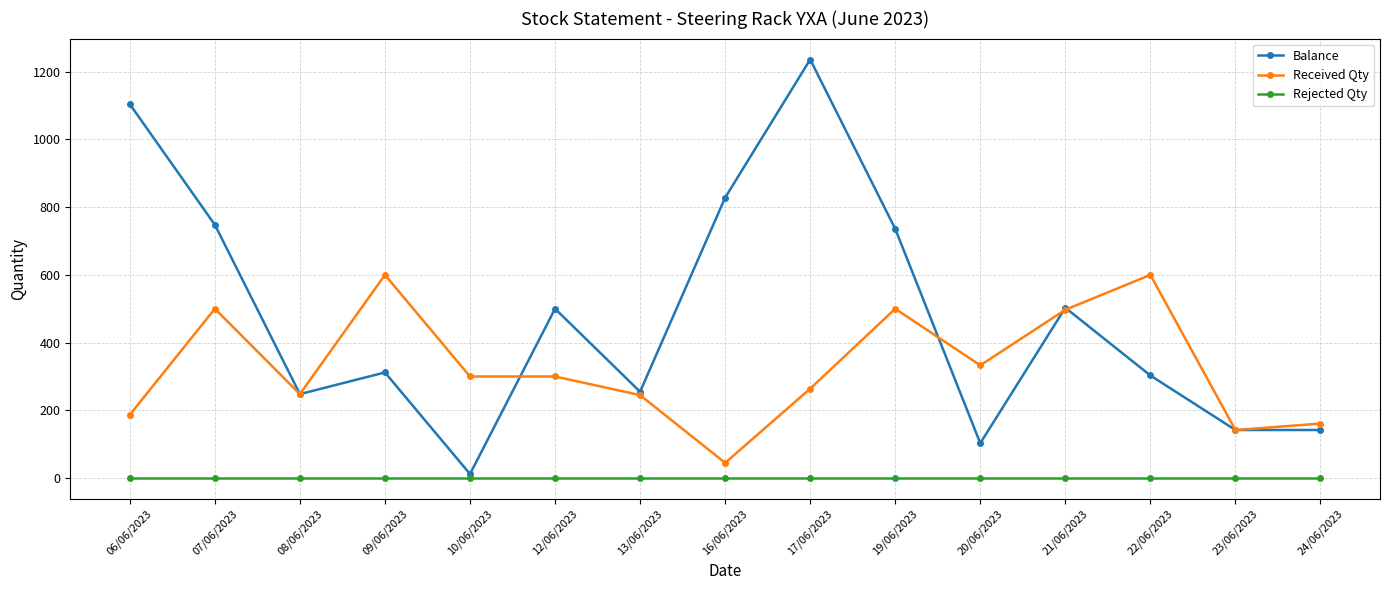

Which series has the largest total across all categories?

Balance